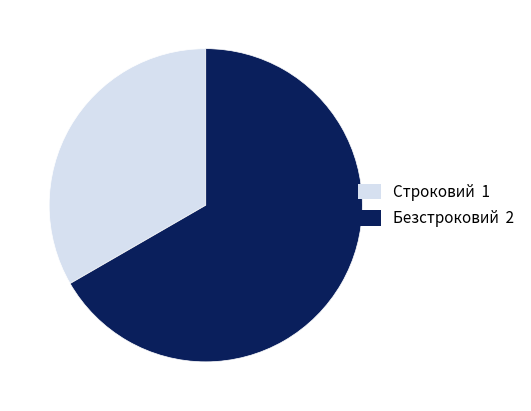

Is Строковий the majority of the pie?

No